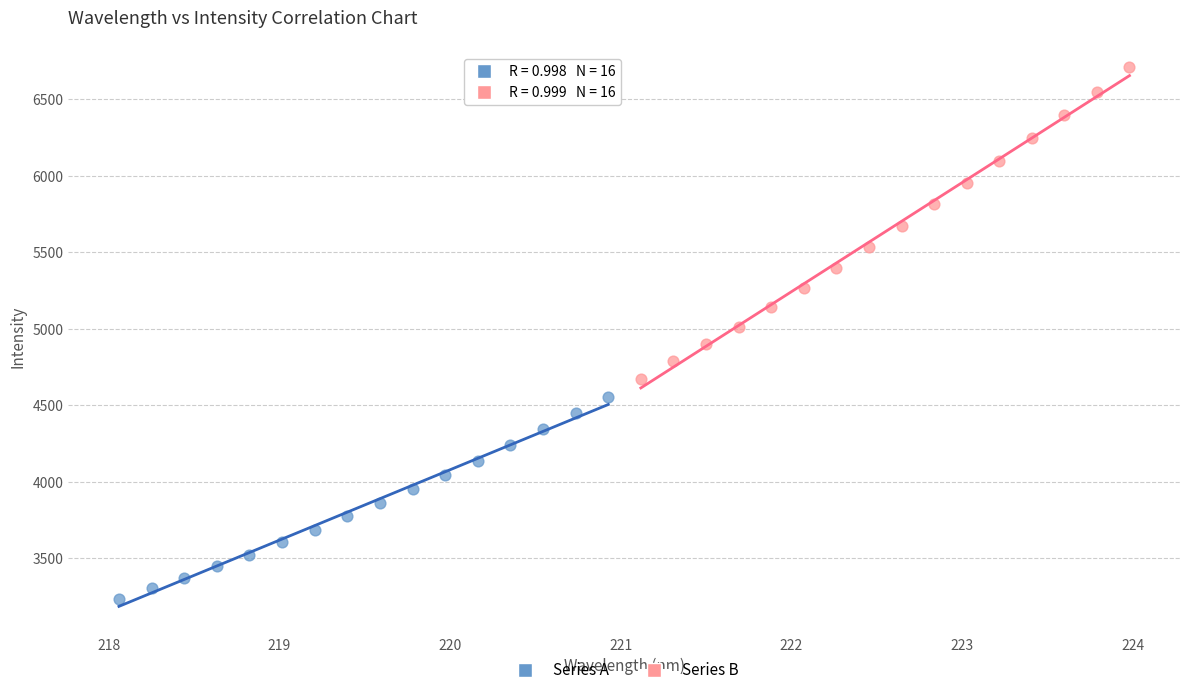

Which series has the widest spread of Y values?

Series B